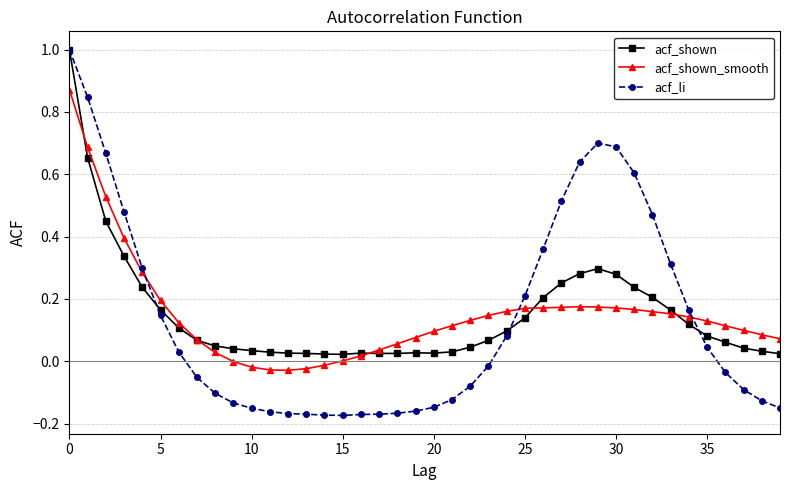

How many series are shown in this chart?

3